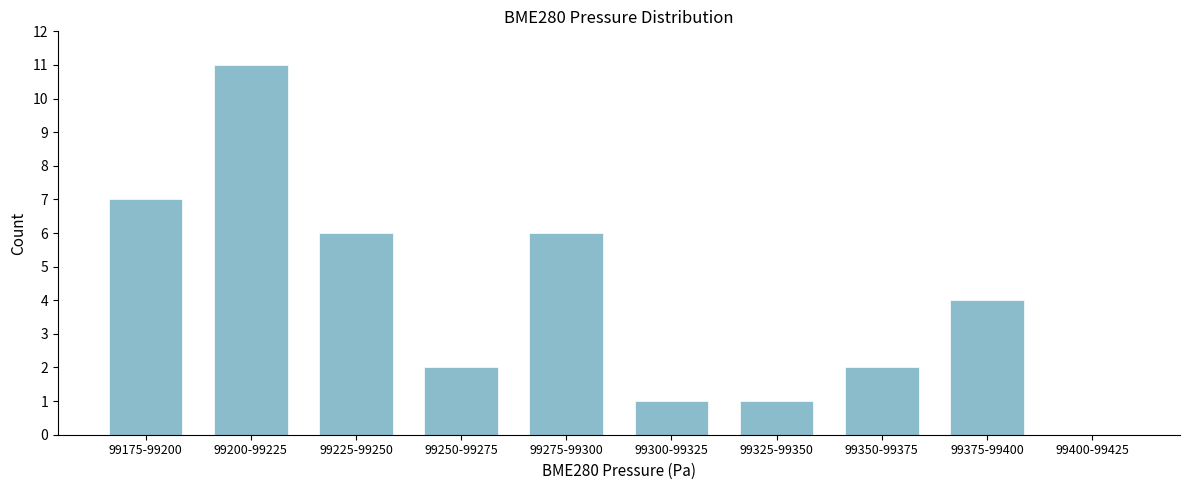

Reading left to right, list all the values displayed in this chart.

99175-99200=7	99200-99225=11	99225-99250=6	99250-99275=2	99275-99300=6	99300-99325=1	99325-99350=1	99350-99375=2	99375-99400=4	99400-99425=0